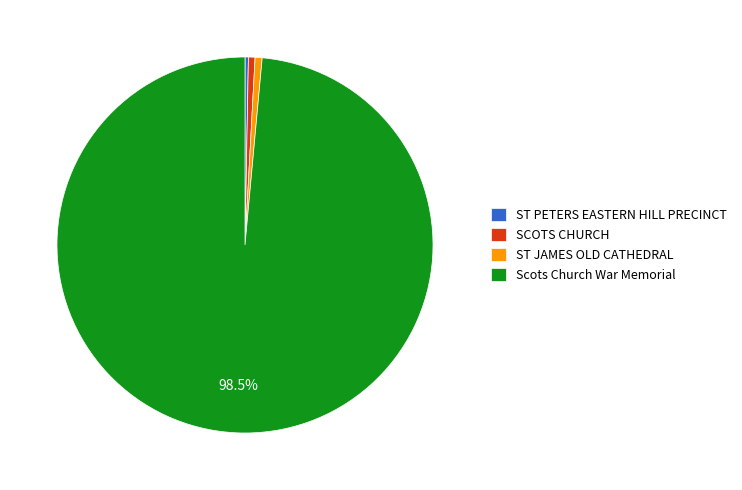

True or false: ST JAMES OLD CATHEDRAL accounts for 9% of the total.

False